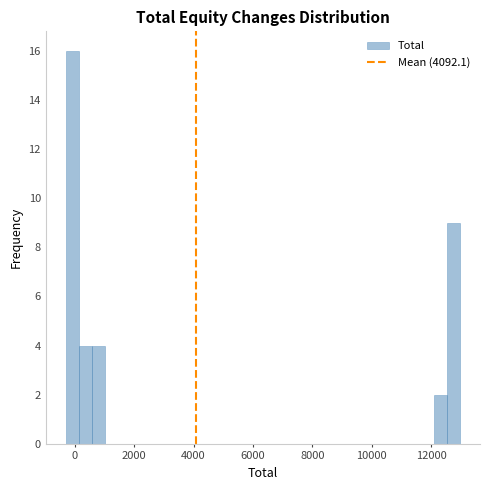

Around what value on the x-axis is the tallest bar? Give the approximate position of its centre, as read against the axis.

0